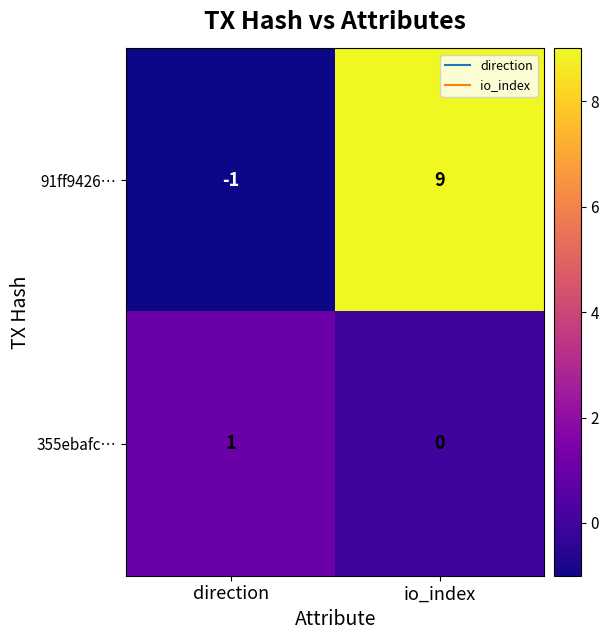

Rank the series by their average value, from highest to lowest.

91ff9426…, 355ebafc…